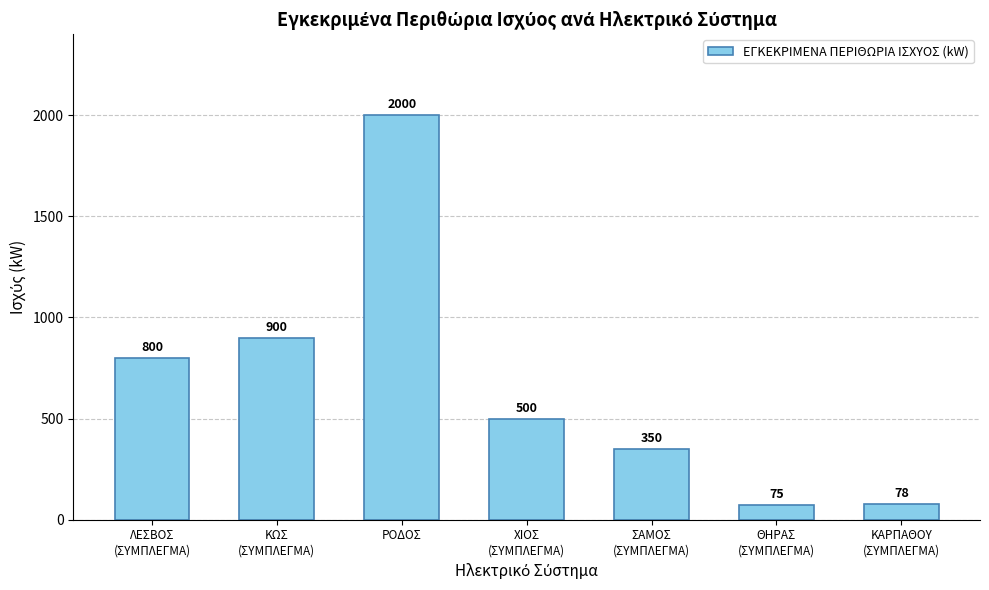

Which category has the lowest value across all series?

ΘΗΡΑΣ
(ΣΥΜΠΛΕΓΜΑ)